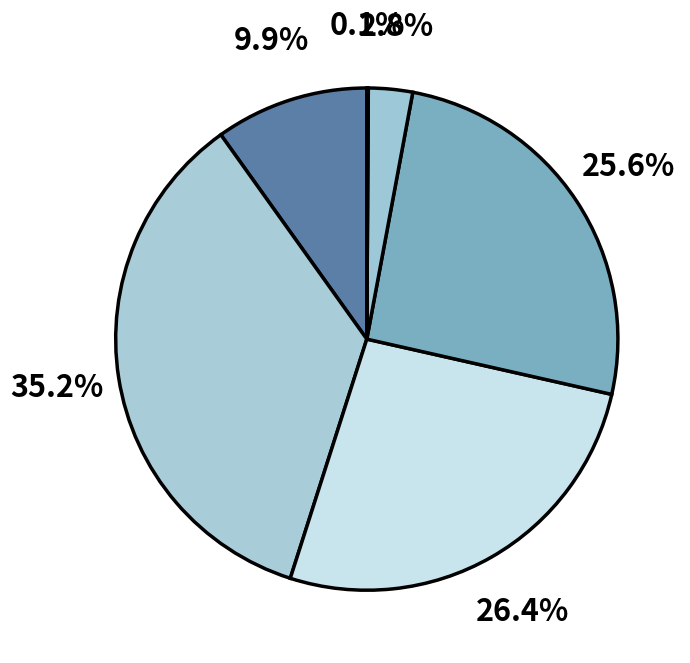

Rank the categories by value from lowest to highest.

Adventures of Mark Twain, Troublemaker, We Could Be Heroes, Bird, Youngest Marcher, One Shadow on the Wall